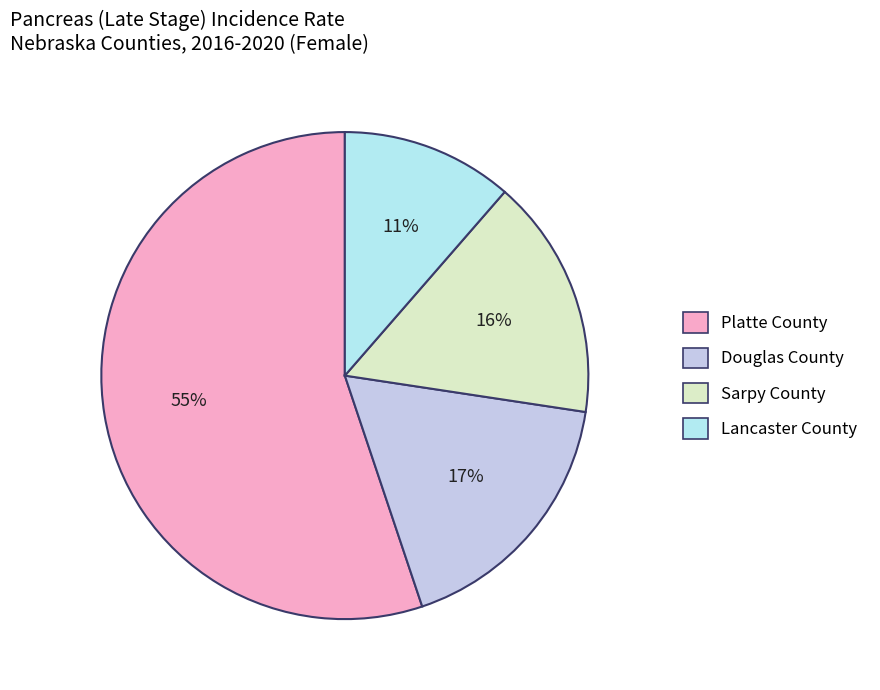

To the nearest percent, what is the average slice percentage?

25%